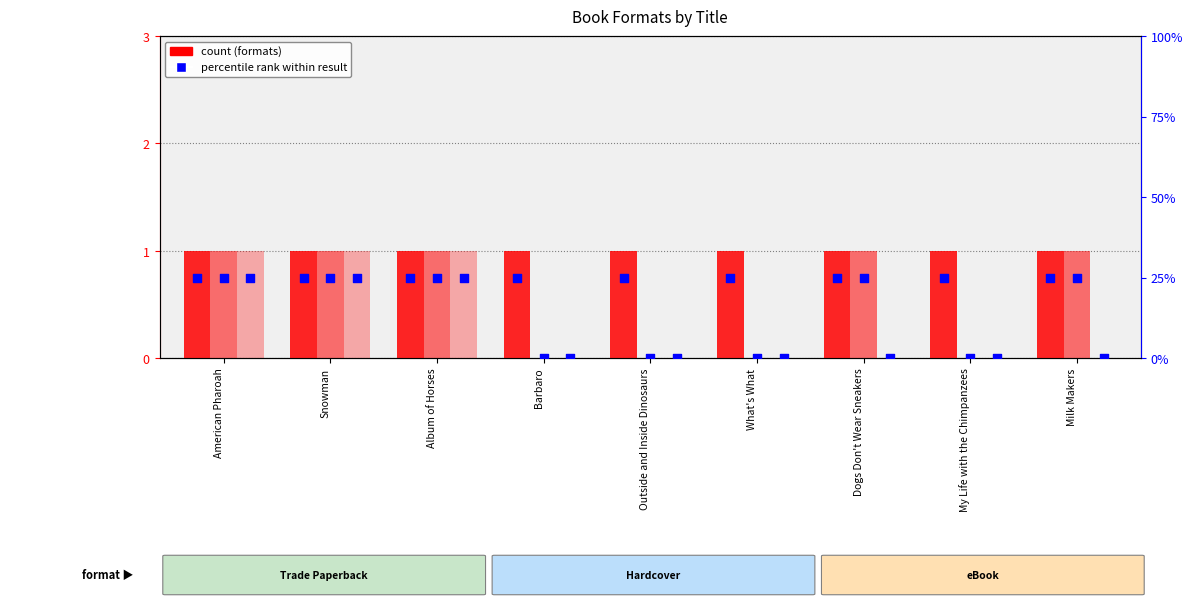

At how many categories does at least one series exceed 0?

9